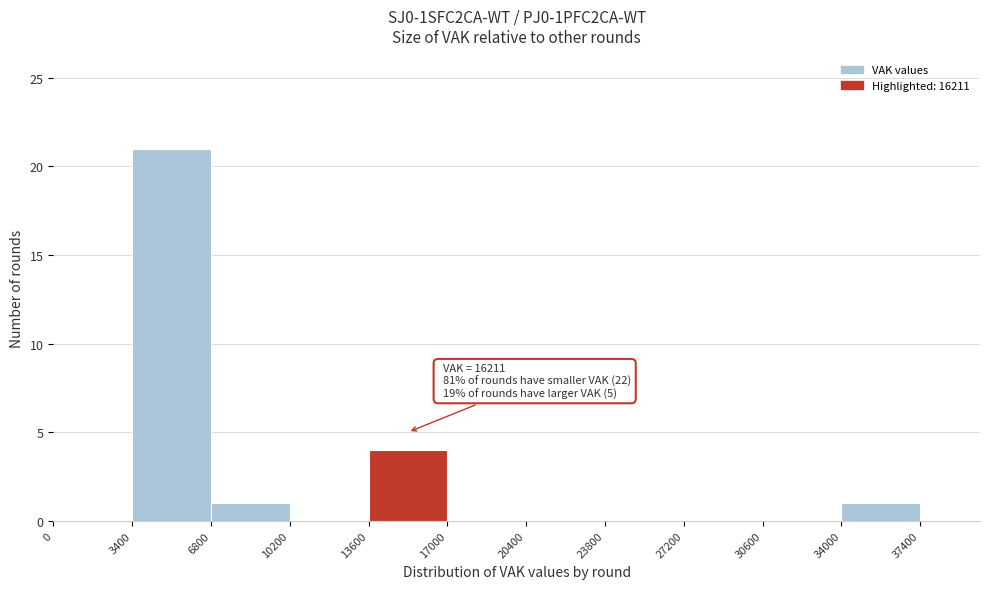

Which range on the x-axis has the tallest bar?

3400 to 6800